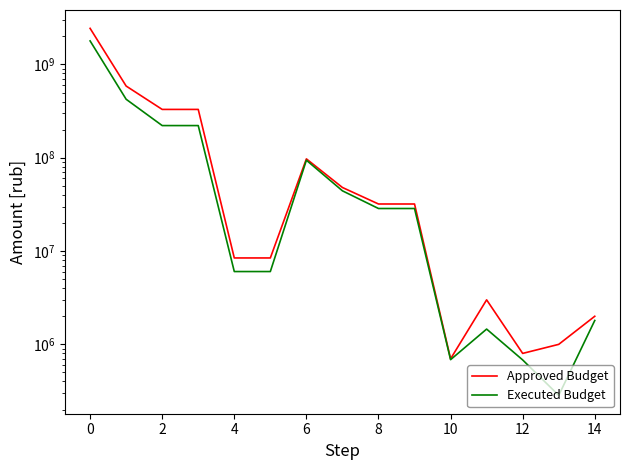

What is the label of the 2nd point from the right?

13